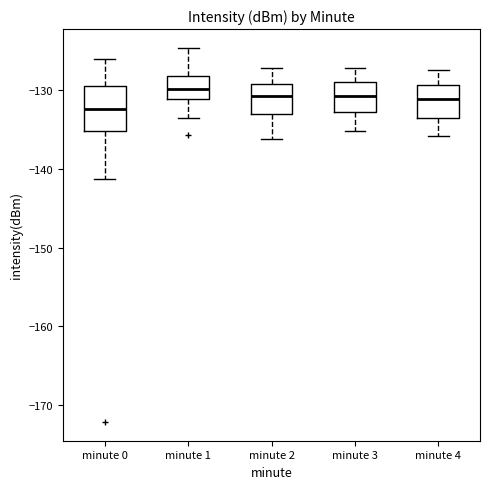

Reading left to right, transcribe this box plot: for each box, give where its median line is, the range the box spans, and where its two whiskers end, as read against the y-axis. The values are not printed on the chart, so give them approximately, as read against the axis.

minute 0: median -132, box -135 to -129, whiskers -141 to -126
minute 1: median -130, box -131 to -128, whiskers -134 to -125
minute 2: median -131, box -133 to -129, whiskers -136 to -127
minute 3: median -131, box -133 to -129, whiskers -135 to -127
minute 4: median -131, box -133 to -129, whiskers -136 to -127